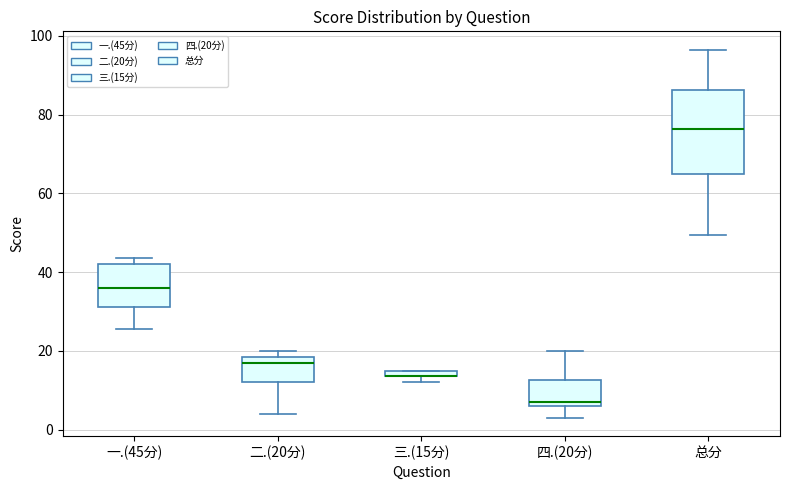

Where does the lower whisker of the box for 二.(20分) end on the y-axis? The values are not printed on the chart, so give them approximately, as read against the axis.

4